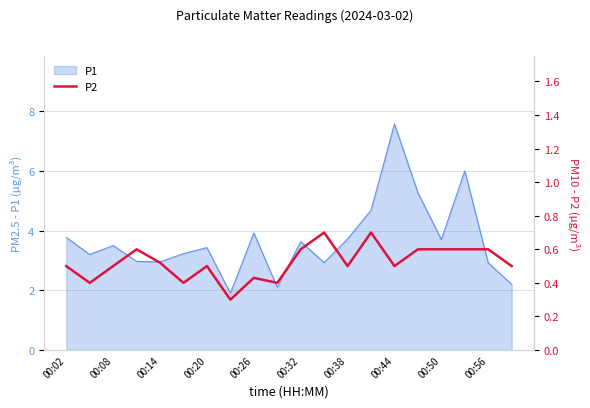

At which label does P1 reach its peak?

00:44